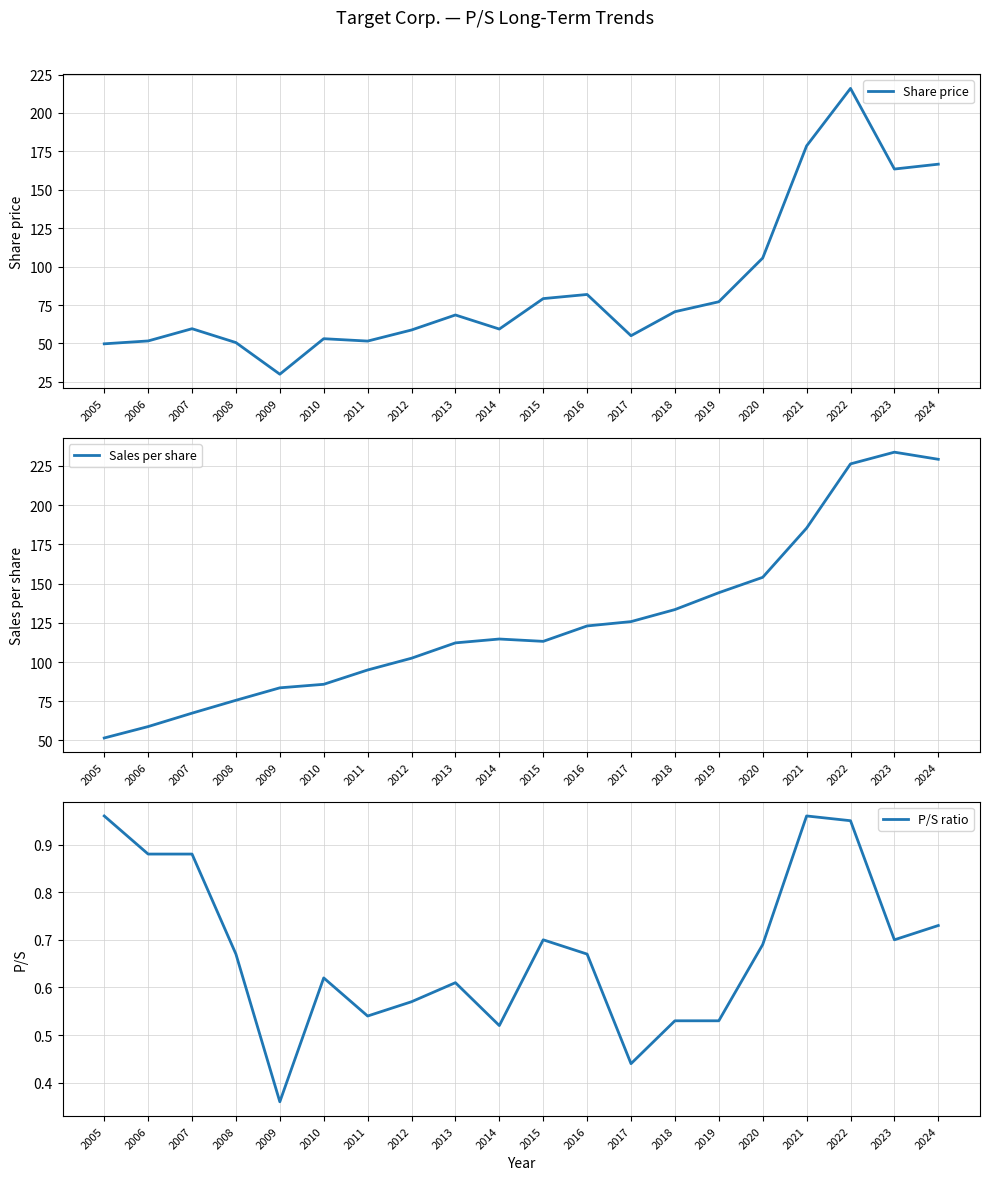

How many categories are shown in the chart?

20